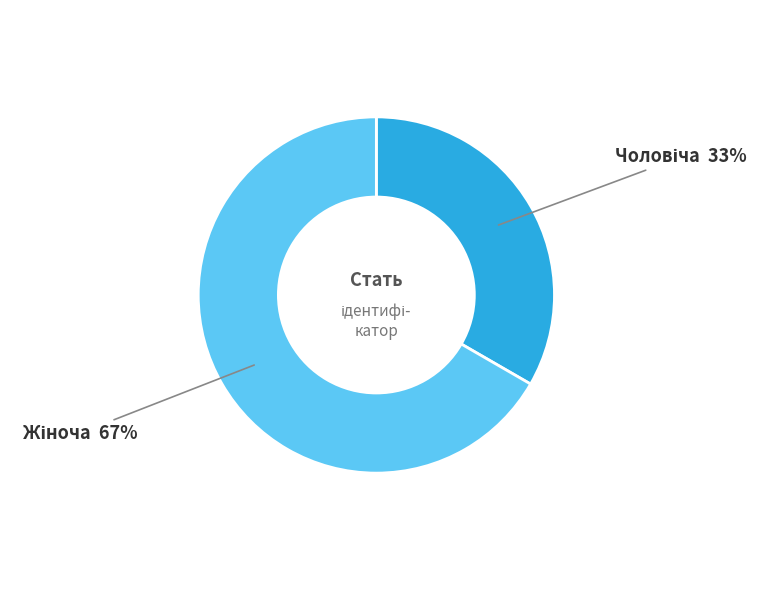

To the nearest percent, what is the average slice percentage?

50%